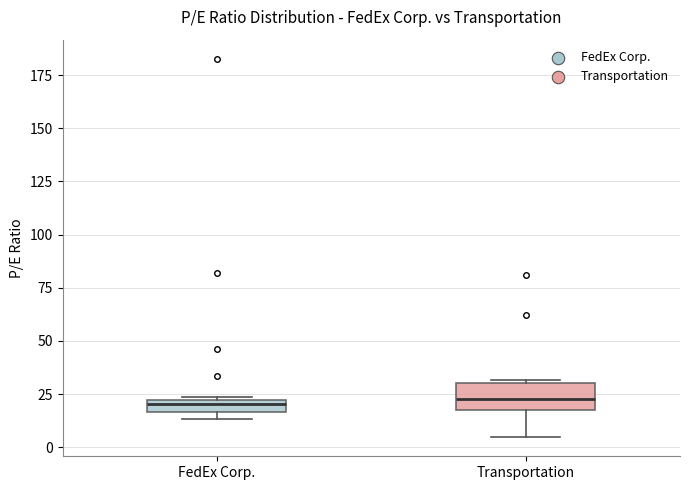

Where does the lower whisker of the box for Transportation end on the y-axis? The values are not printed on the chart, so give them approximately, as read against the axis.

5